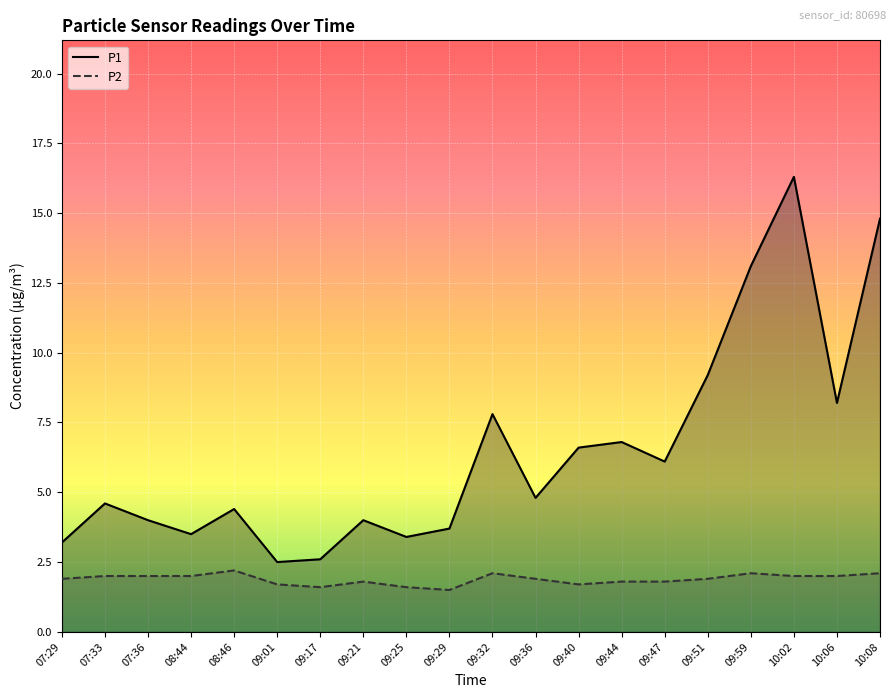

True or false: P1 and P2 cross at least once.

False